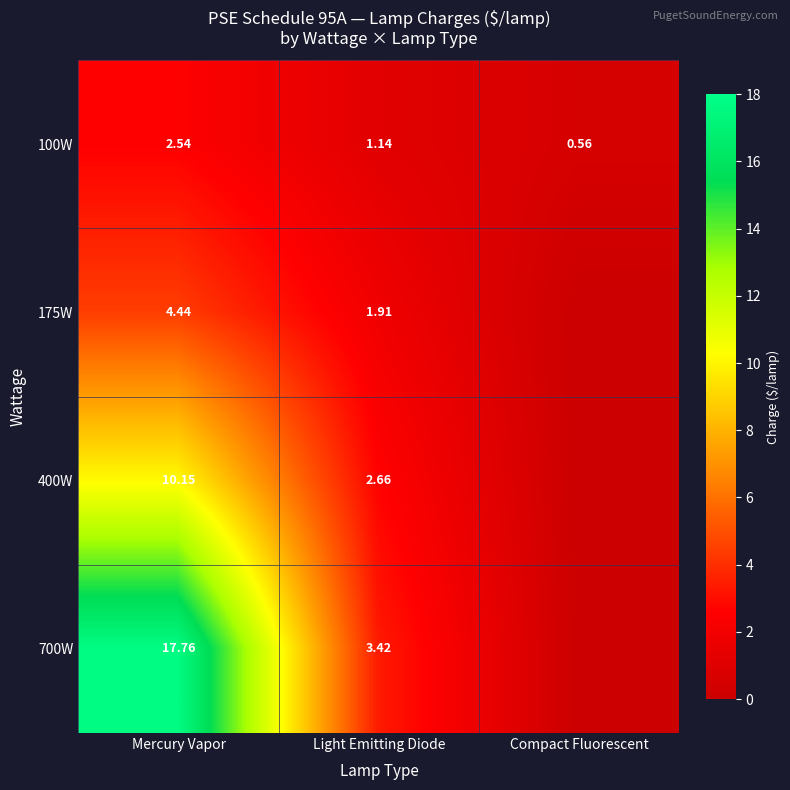

Is the value of 100W at Mercury Vapor greater than the value of 700W at Mercury Vapor?

No